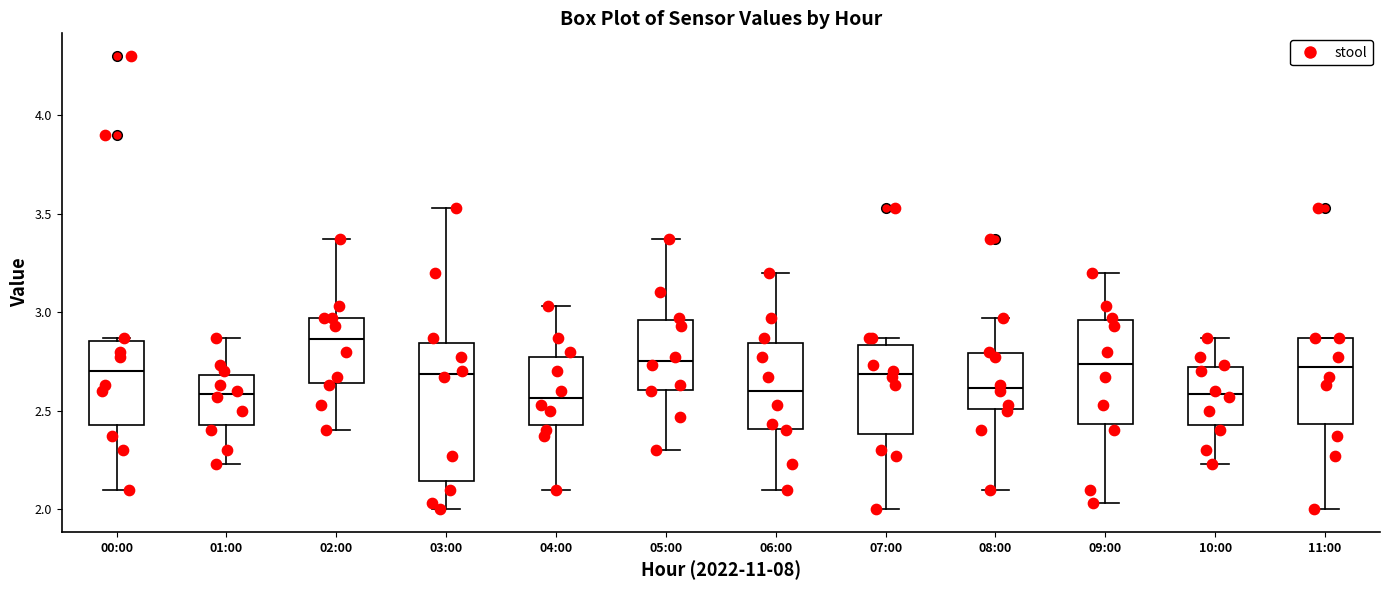

Reading left to right, transcribe this box plot: for each box, give where its median line is, the range the box spans, and where its two whiskers end, as read against the y-axis. The values are not printed on the chart, so give them approximately, as read against the axis.

00:00: median 2.70, box 2.45 to 2.85, whiskers 2.10 to 2.85 (just above the box's upper edge)
01:00: median 2.60, box 2.45 to 2.70, whiskers 2.25 to 2.85
02:00: median 2.85, box 2.65 to 2.95, whiskers 2.40 to 3.35
03:00: median 2.70, box 2.15 to 2.85, whiskers 2.00 to 3.55
04:00: median 2.55, box 2.45 to 2.80, whiskers 2.10 to 3.05
05:00: median 2.75, box 2.60 to 2.95, whiskers 2.30 to 3.35
06:00: median 2.60, box 2.40 to 2.85, whiskers 2.10 to 3.20
07:00: median 2.70, box 2.40 to 2.85, whiskers 2.00 to 2.85 (just above the box's upper edge)
08:00: median 2.60, box 2.50 to 2.80, whiskers 2.10 to 2.95
09:00: median 2.75, box 2.45 to 2.95, whiskers 2.05 to 3.20
10:00: median 2.60, box 2.45 to 2.70, whiskers 2.25 to 2.85
11:00: median 2.70, box 2.45 to 2.85, whiskers 2.00 to 2.85